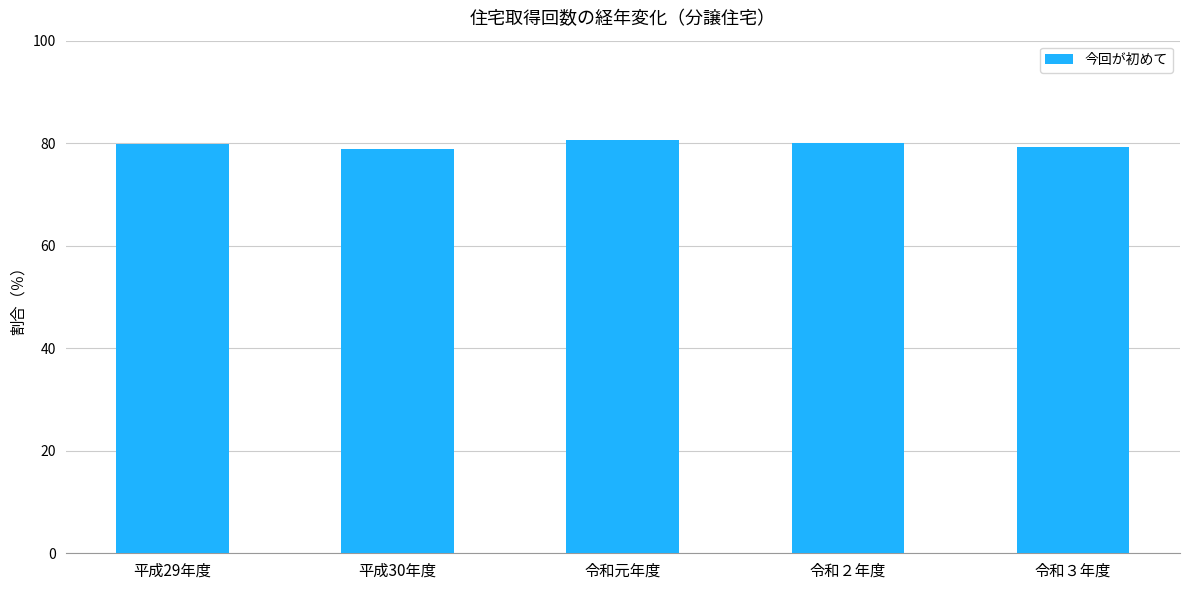

What is the difference between the values at 平成29年度 and 令和元年度?

0.7